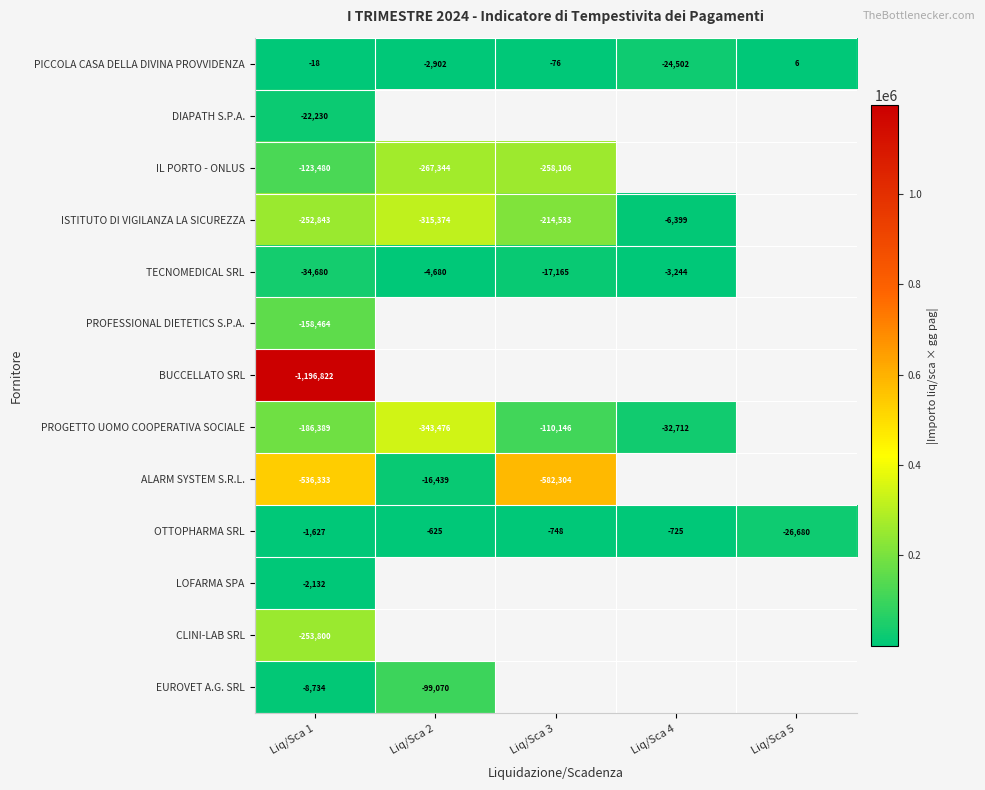

How many values in PICCOLA CASA DELLA DIVINA PROVVIDENZA are above zero?

1